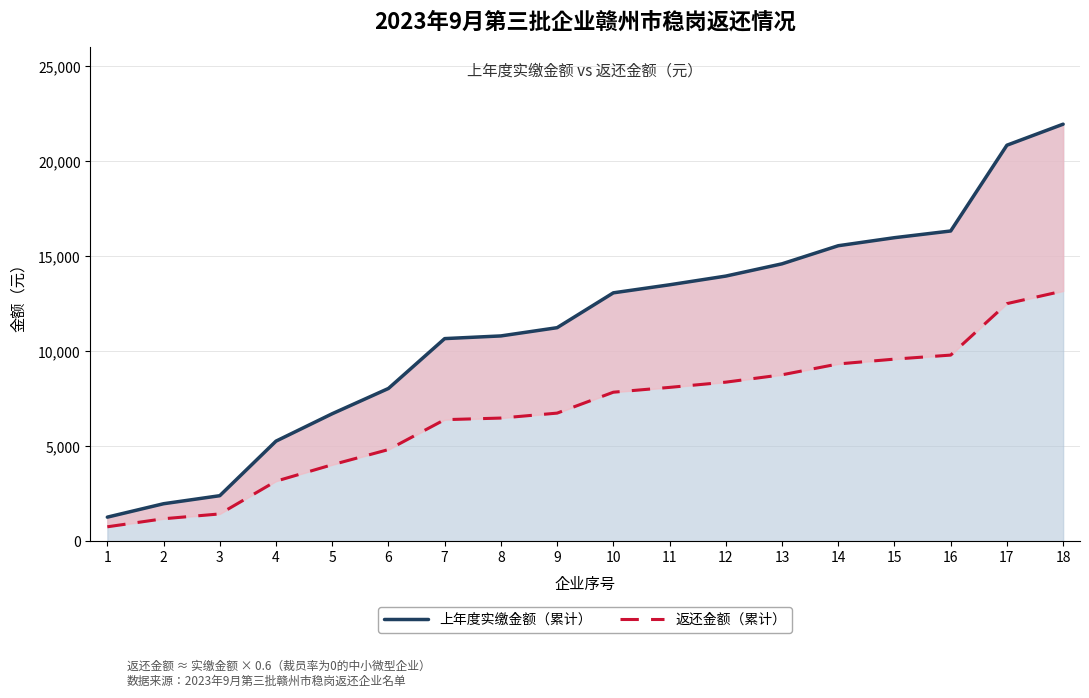

Reading left to right, extract all data points from this chart.

上年度实缴金额（累计）: 1=1270.1	2=1975.8	3=2399.2	4=5272.0	5=6715.0	6=8045.3	7=10670.2	8=10811.3	9=11245.3	10=13079.9	11=13503.2	12=13961.9	13=14607.6	14=15560.1	15=15983.5	16=16336.3	17=20852.2	18=21960.2
返还金额（累计）: 1=762.0	2=1185.5	3=1439.5	4=3163.2	5=4029.0	6=4827.2	7=6402.1	8=6486.8	9=6747.2	10=7847.9	11=8102.0	12=8377.1	13=8764.6	14=9336.1	15=9590.1	16=9801.8	17=12511.3	18=13176.2